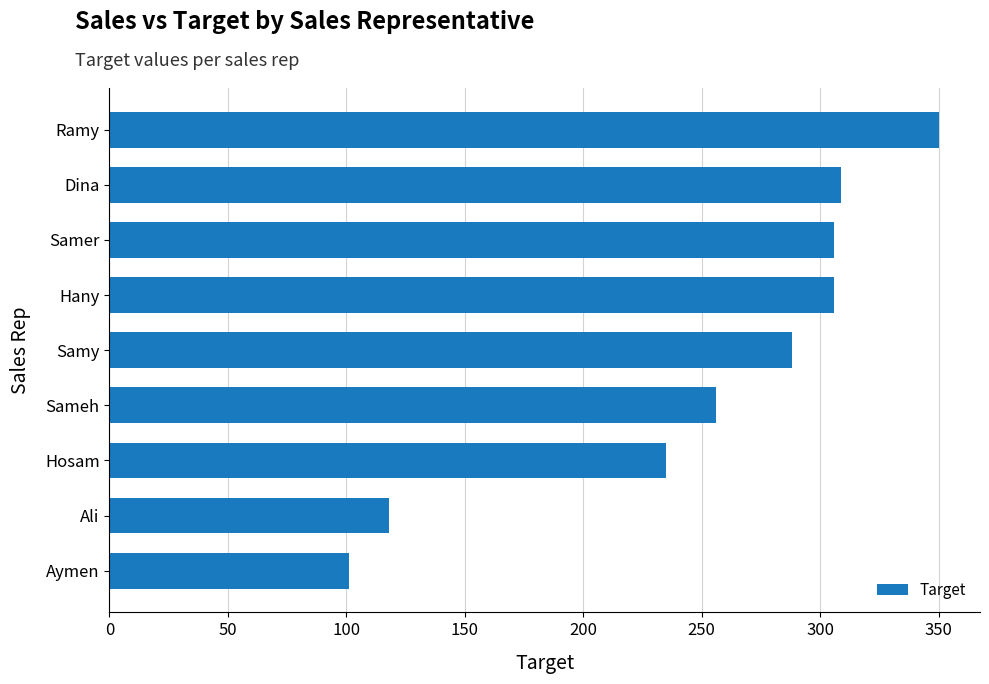

Approximately how many times larger is the value at Sameh compared to Dina?

0.8